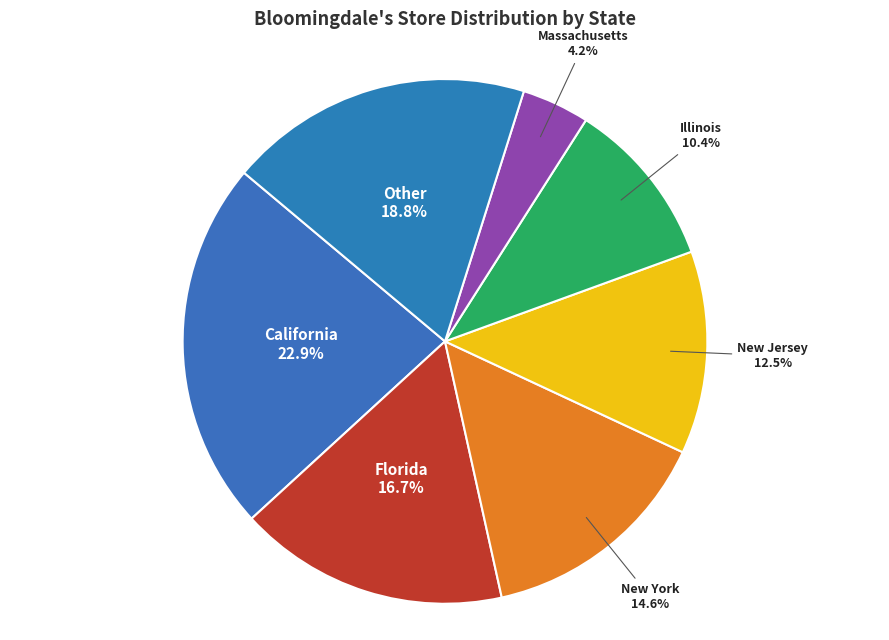

True or false: Illinois accounts for 1% of the total.

False